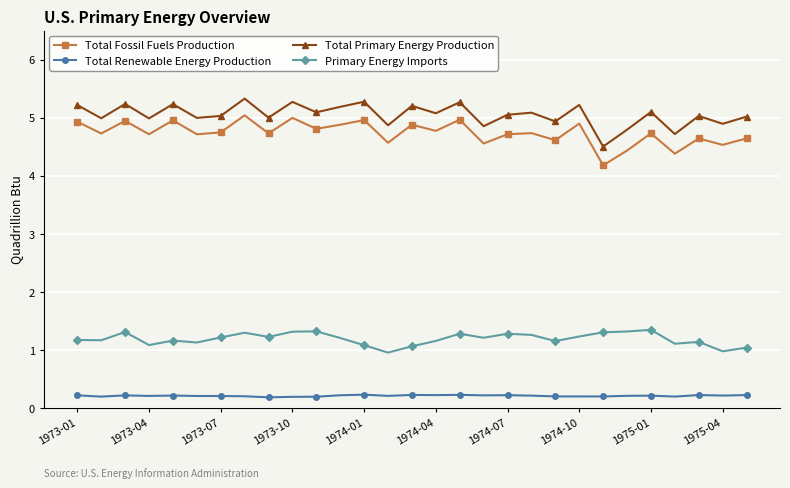

At how many categories does at least one series exceed 3?

29